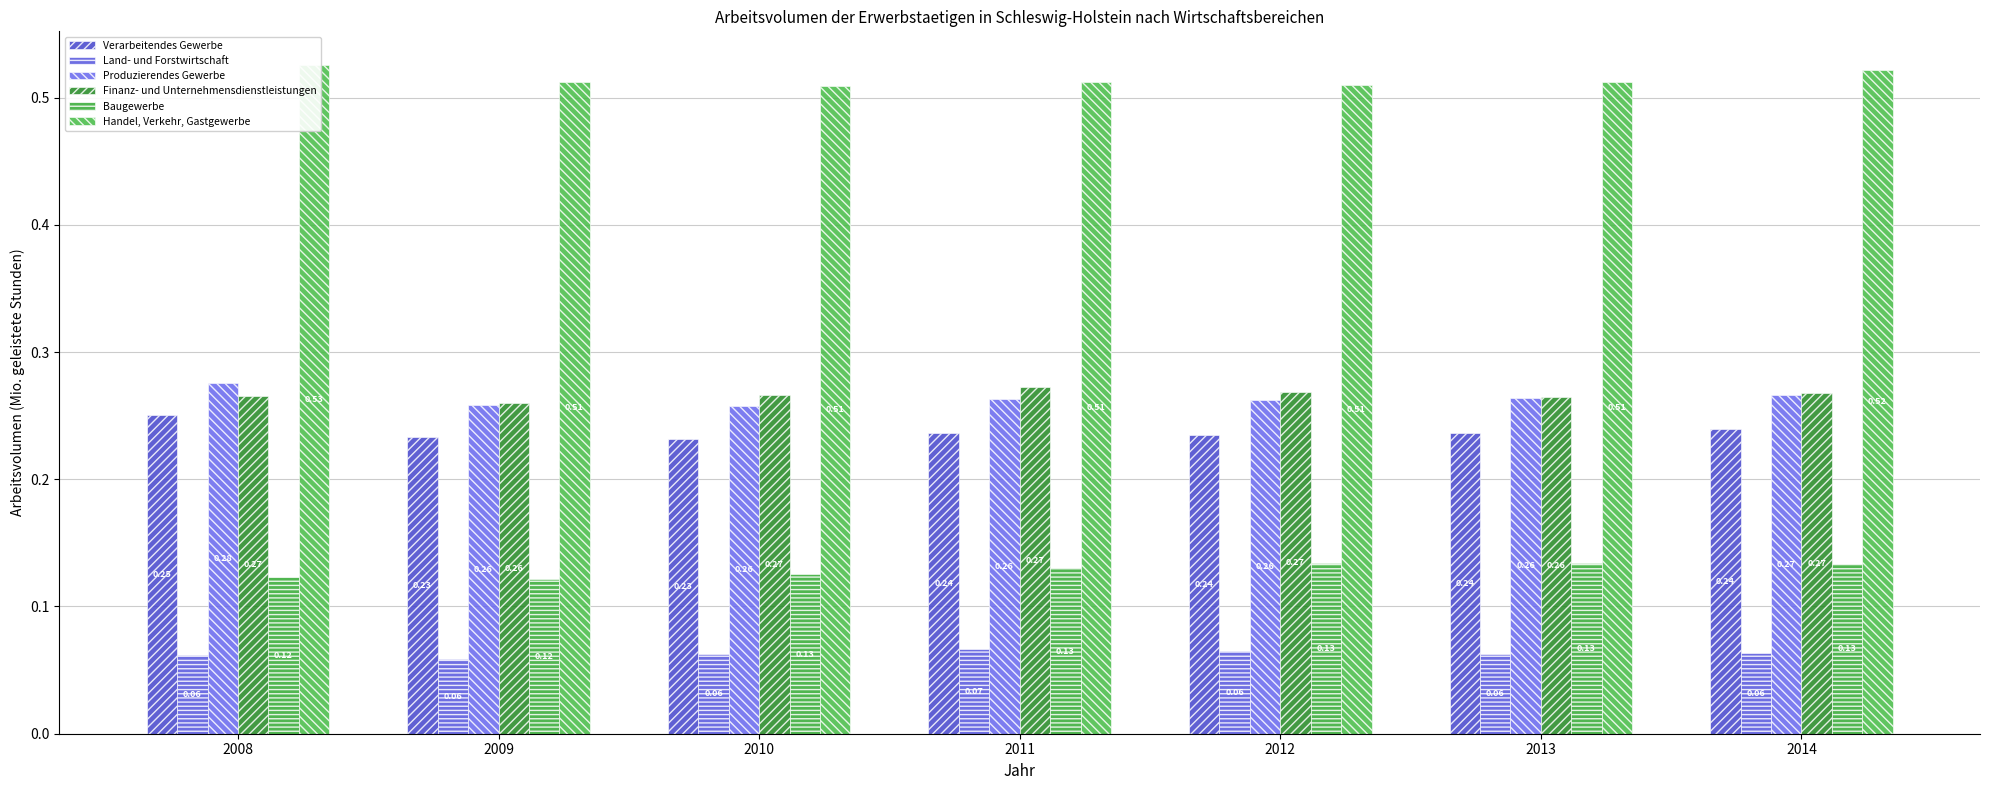

What is the difference between the highest and lowest values at 2014?

0.5